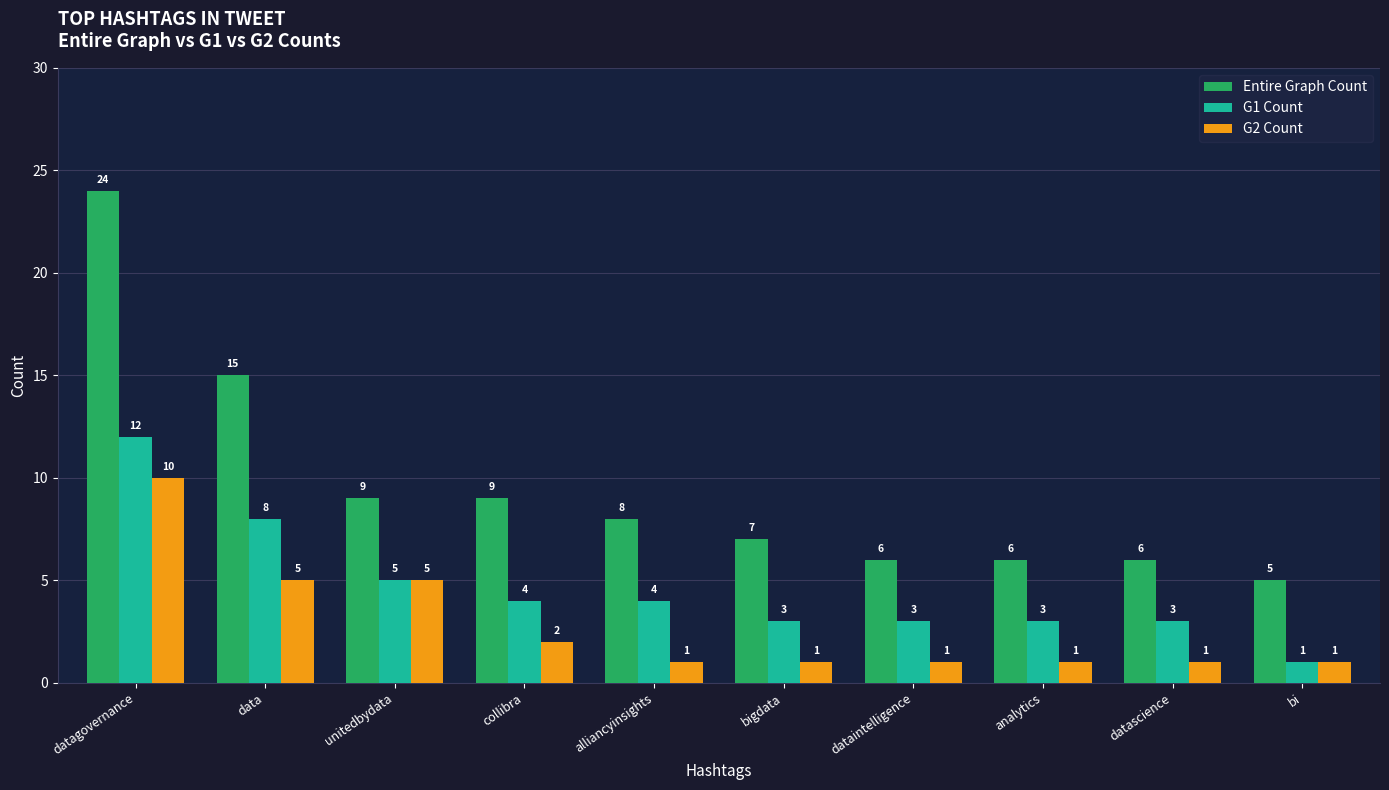

Reading right to left, what are all the values shown in this chart?

Entire Graph Count: 5	6	6	6	7	8	9	9	15	24
G1 Count: 1	3	3	3	3	4	4	5	8	12
G2 Count: 1	1	1	1	1	1	2	5	5	10